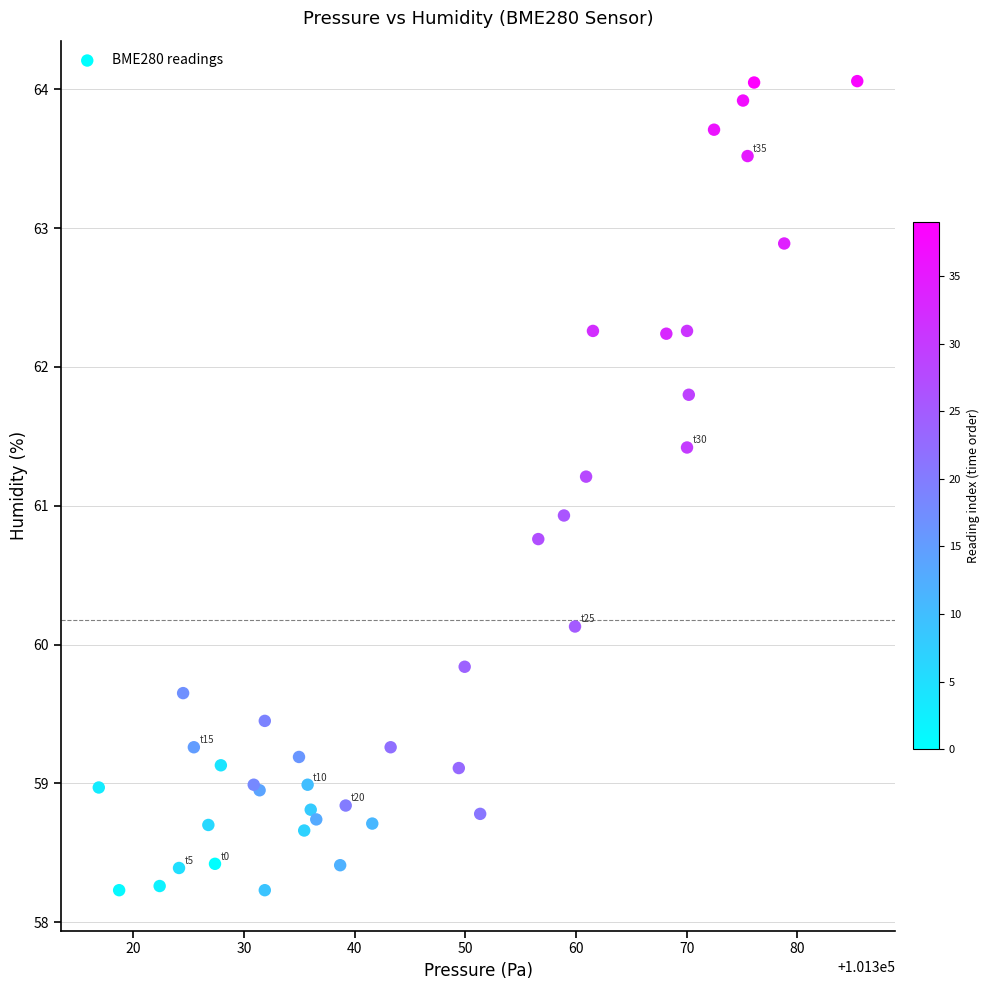

What Y value in the scatter plot is closest to 61?

60.9